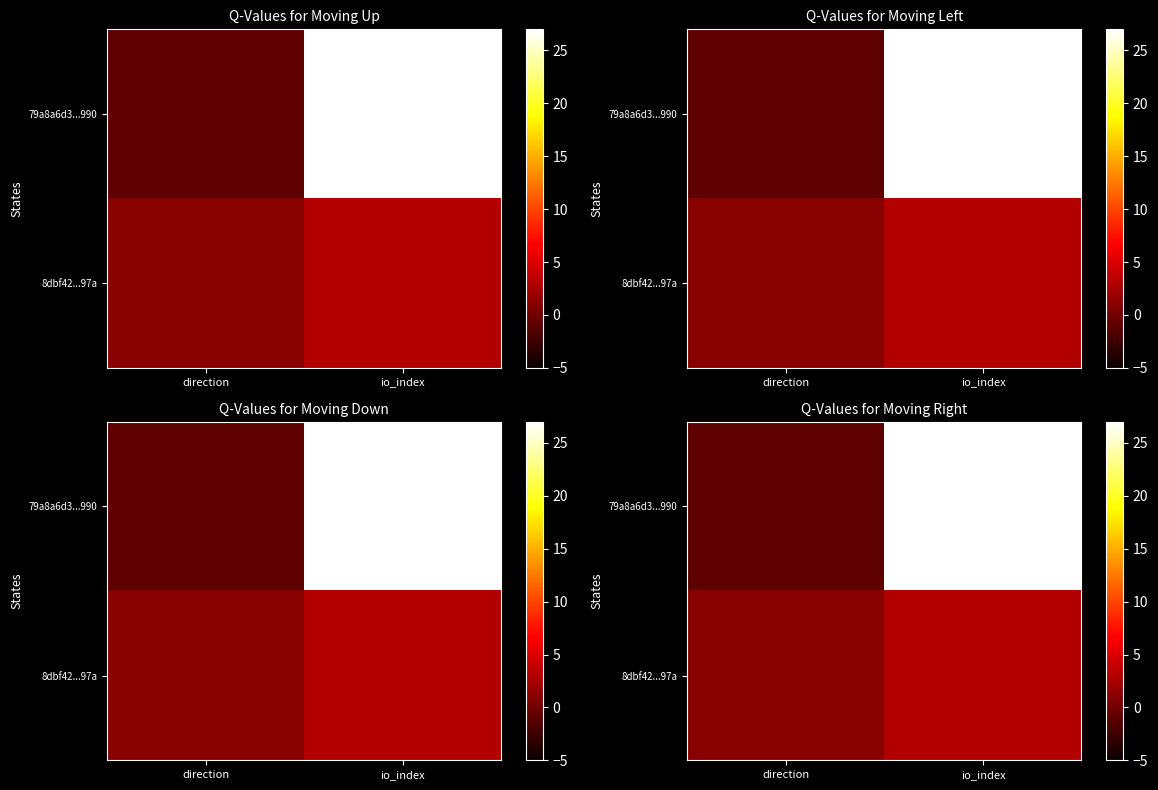

How many values in the 8dbf42...97a series are below 3?

1